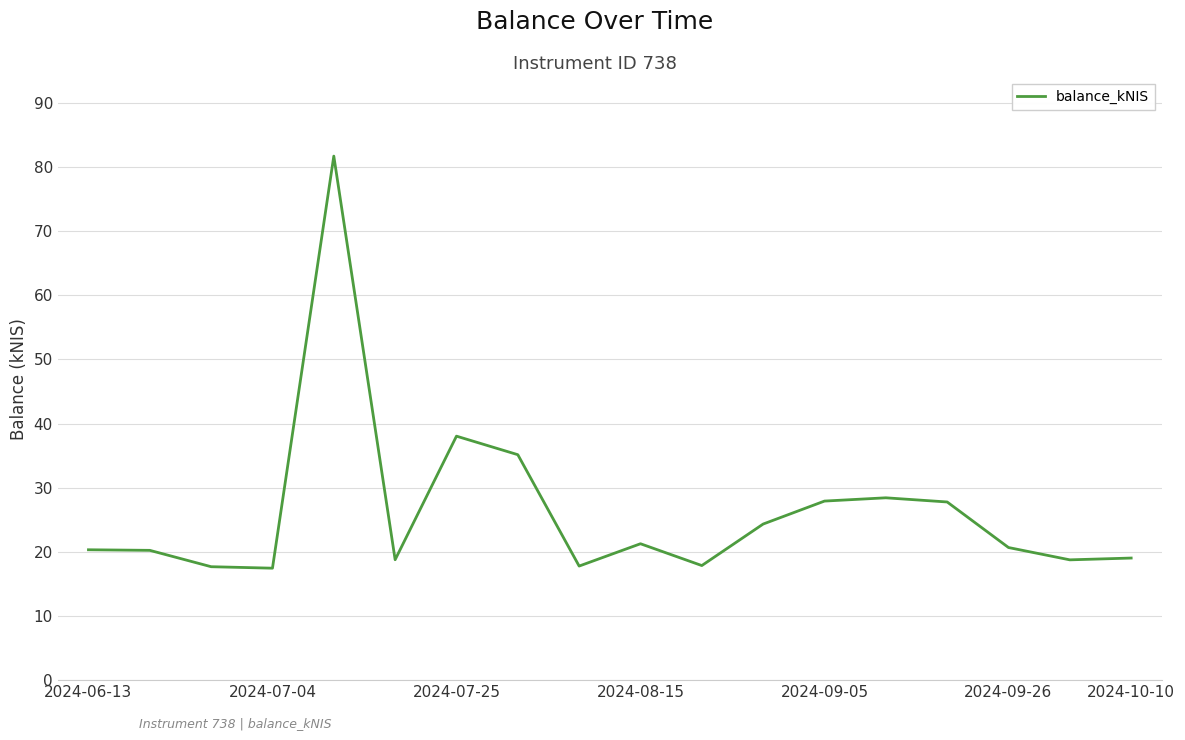

What is the maximum value shown in the chart?

81.7